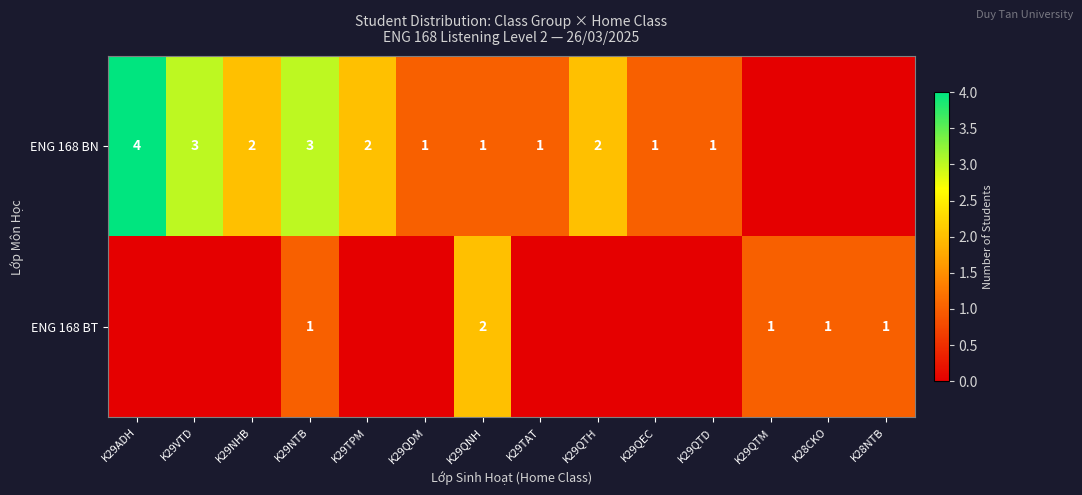

What is the sum of the ENG 168 BN values at K29ADH and K29QTH?

6